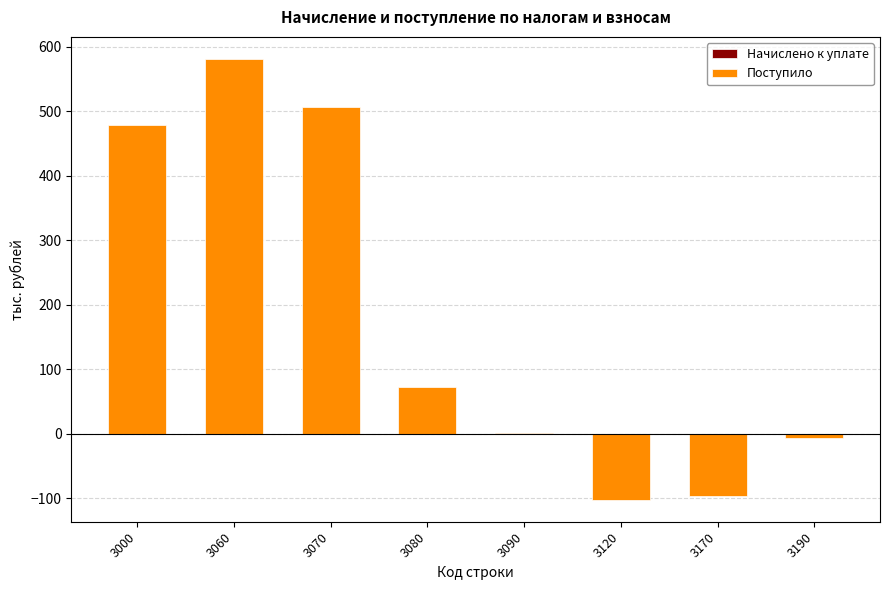

Rank the series by their average value, from lowest to highest.

Начислено к уплате, Поступило